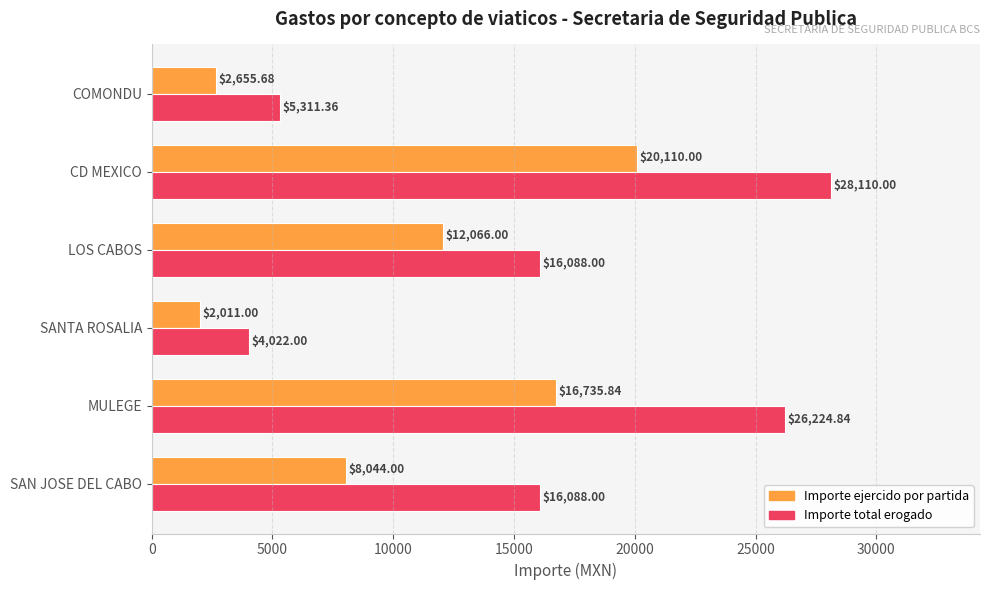

What is the sum of the Importe ejercido por partida values at LOS CABOS and SAN JOSE DEL CABO?

20110.0